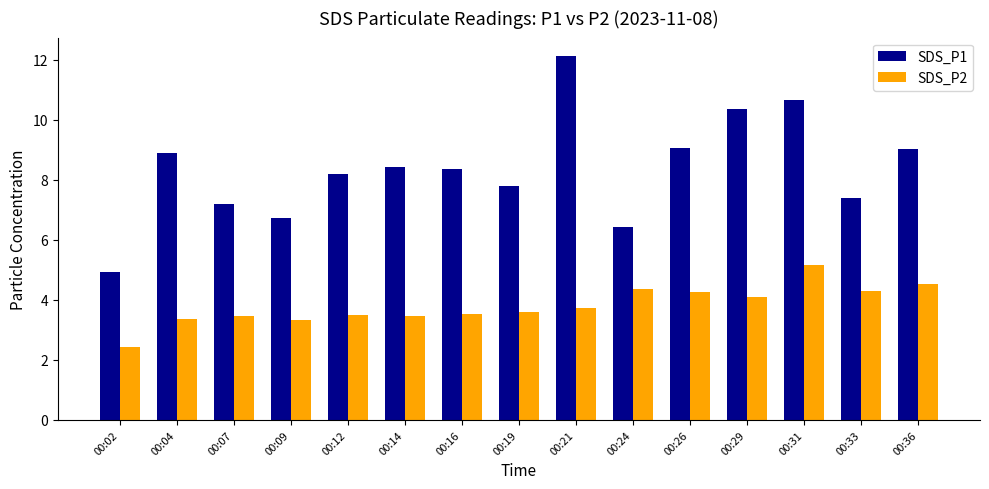

Are the bars horizontal?

No